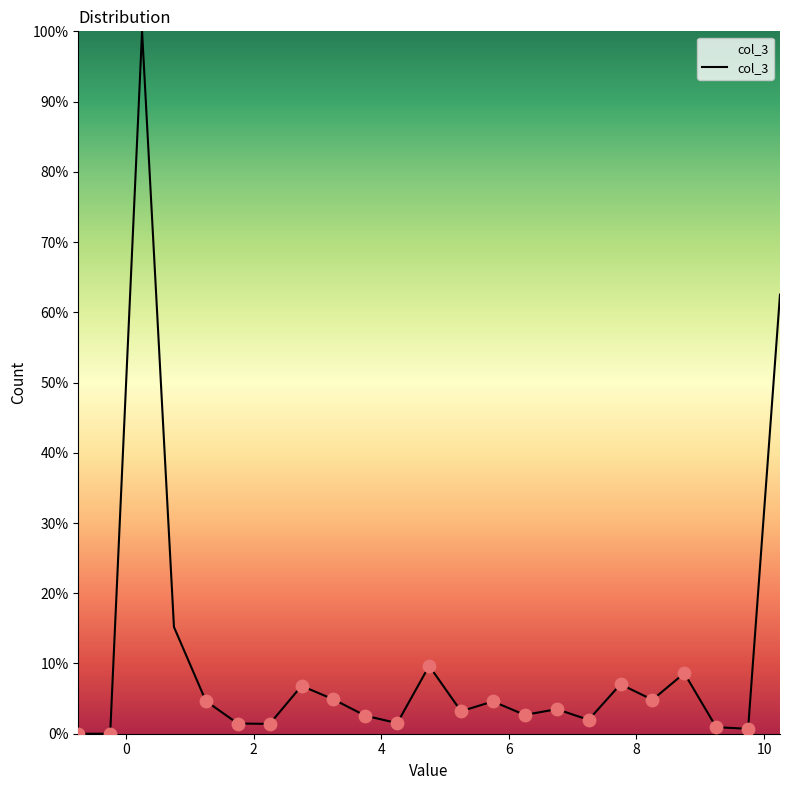

What is the difference between the maximum and minimum values?

100.0